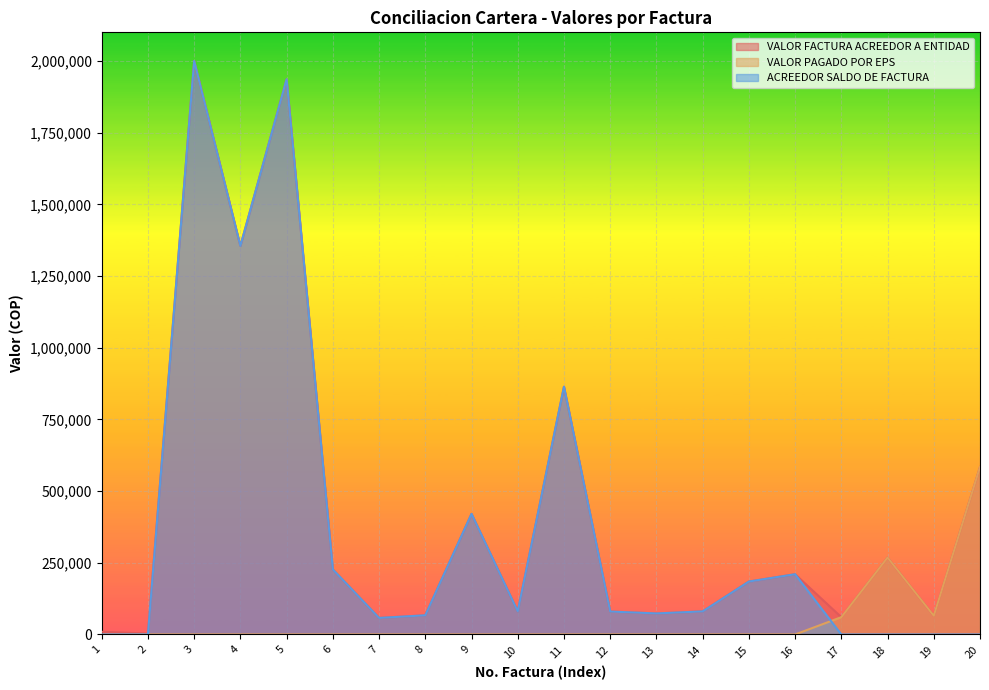

What is the highest value of the VALOR FACTURA ACREEDOR A ENTIDAD series?

2000118